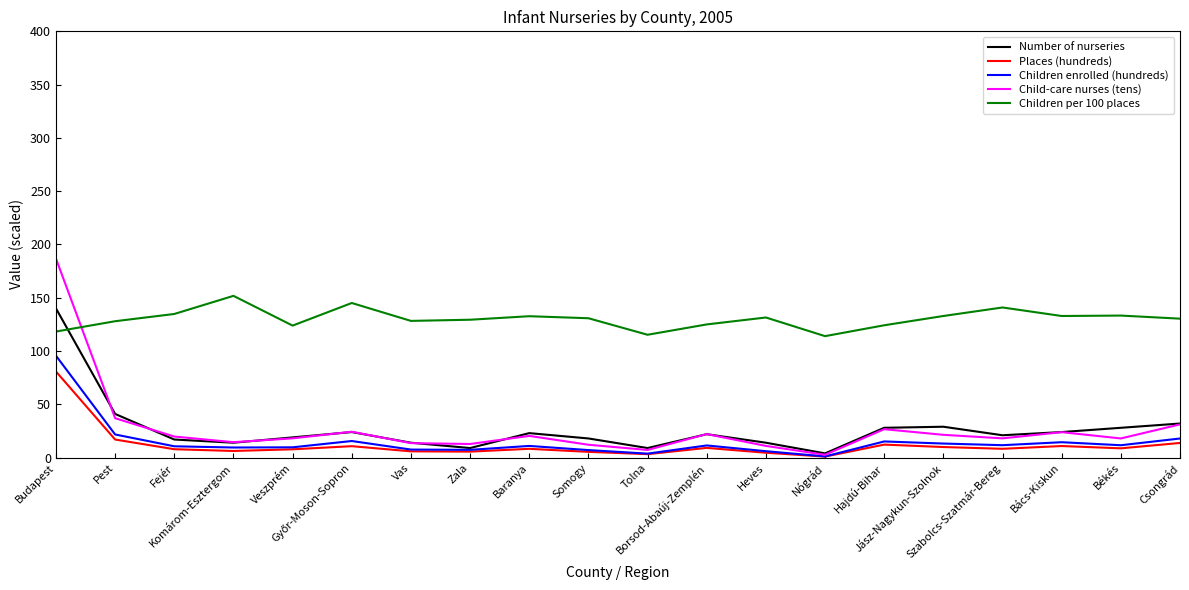

Which category has the lowest value in the Child-care nurses (tens) series?

Nógrád